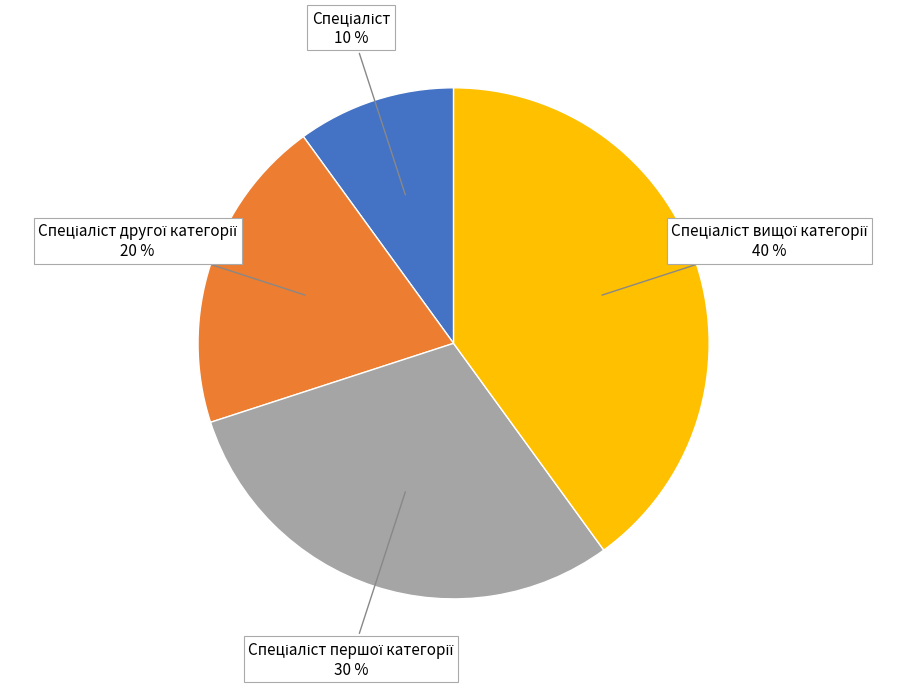

To the nearest percent, what is the difference between the largest and smallest slice percentages?

30%